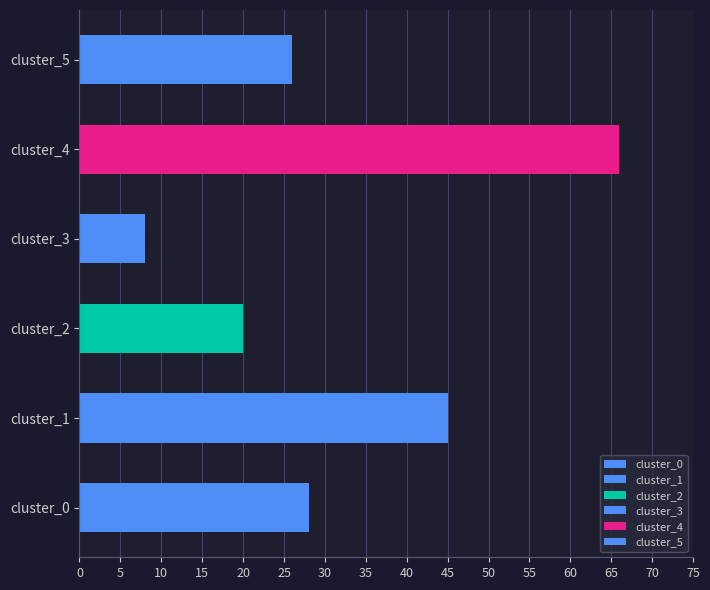

What is the average value?

32